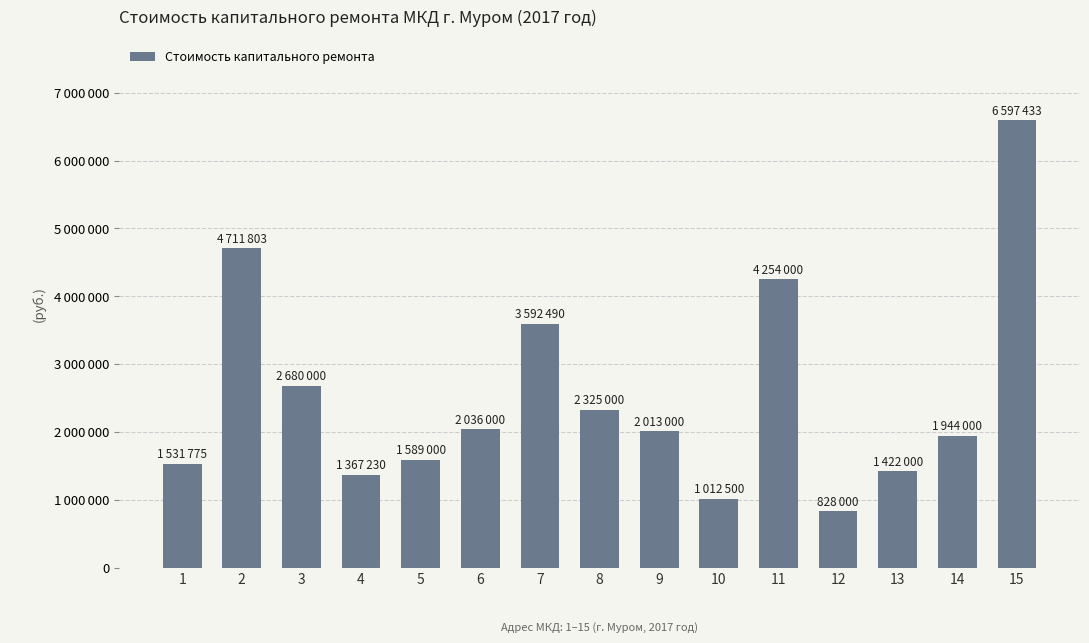

At which category does the chart reach its minimum across all series?

12